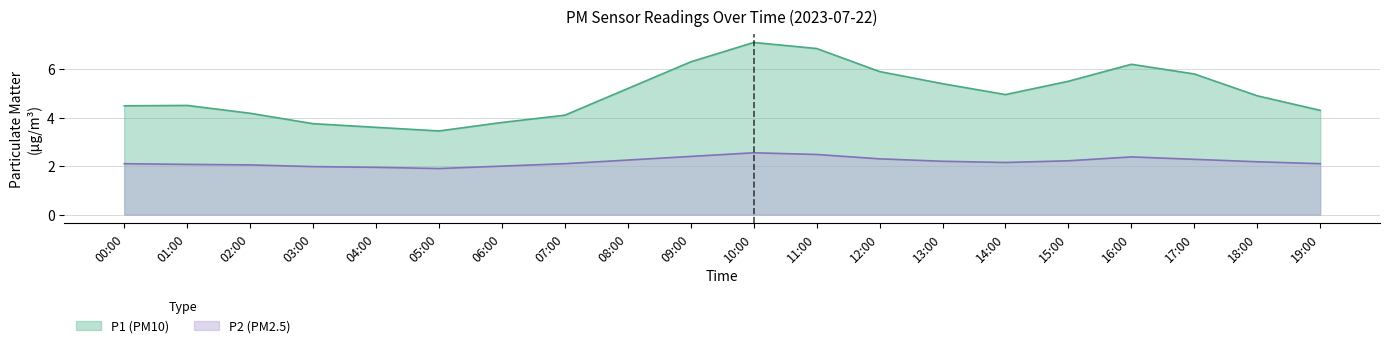

Reading left to right, extract all data points from this chart.

P1: 00:00=4.5	01:00=4.5	02:00=4.2	03:00=3.8	04:00=3.6	05:00=3.5	06:00=3.8	07:00=4.1	08:00=5.2	09:00=6.3	10:00=7.1	11:00=6.8	12:00=5.9	13:00=5.4	14:00=5.0	15:00=5.5	16:00=6.2	17:00=5.8	18:00=4.9	19:00=4.3
P2: 00:00=2.1	01:00=2.1	02:00=2.0	03:00=2.0	04:00=1.9	05:00=1.9	06:00=2.0	07:00=2.1	08:00=2.2	09:00=2.4	10:00=2.5	11:00=2.5	12:00=2.3	13:00=2.2	14:00=2.1	15:00=2.2	16:00=2.4	17:00=2.3	18:00=2.2	19:00=2.1